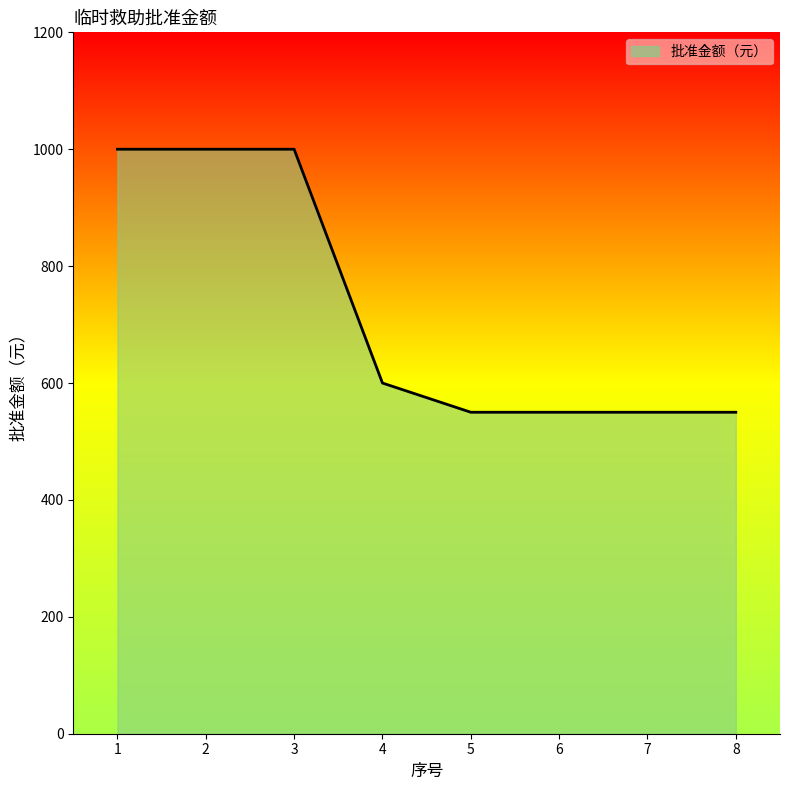

What is the difference between the second highest and second lowest values?

450